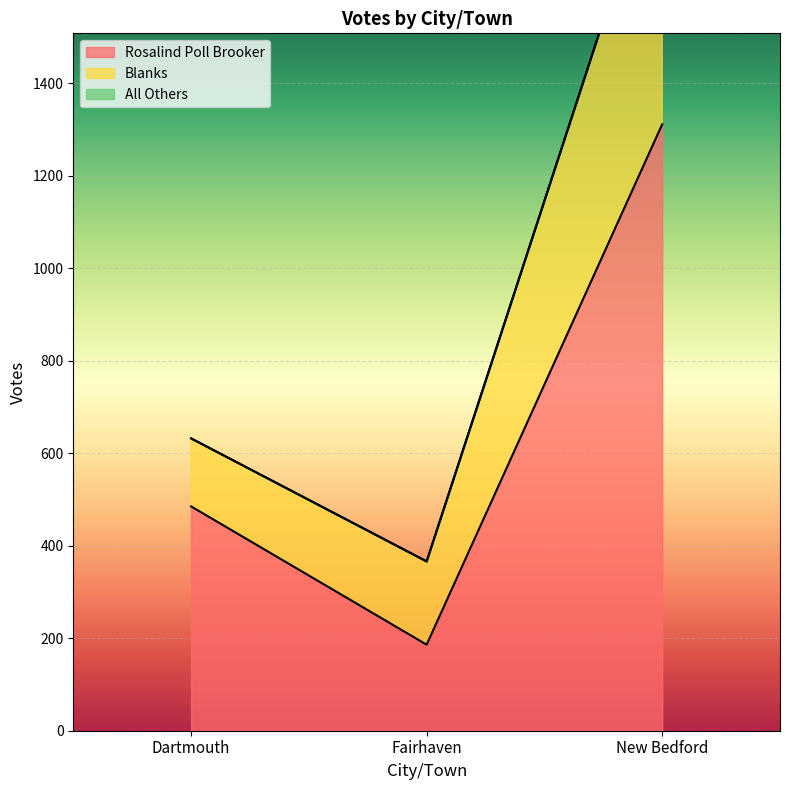

What is the minimum value for Blanks?

147